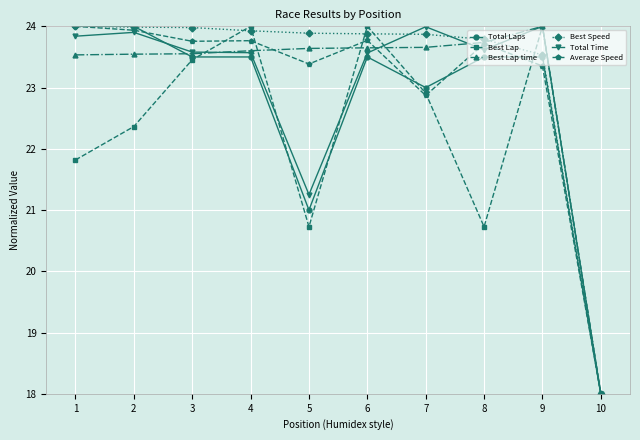

Where does the Average Speed series first go above 23?

1